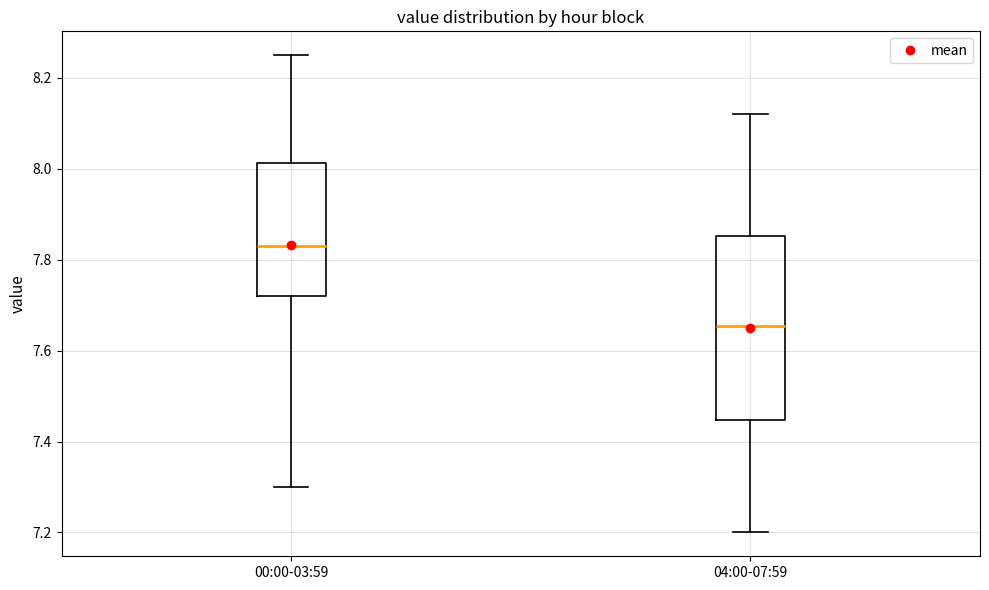

Which box has the highest median line?

00:00-03:59